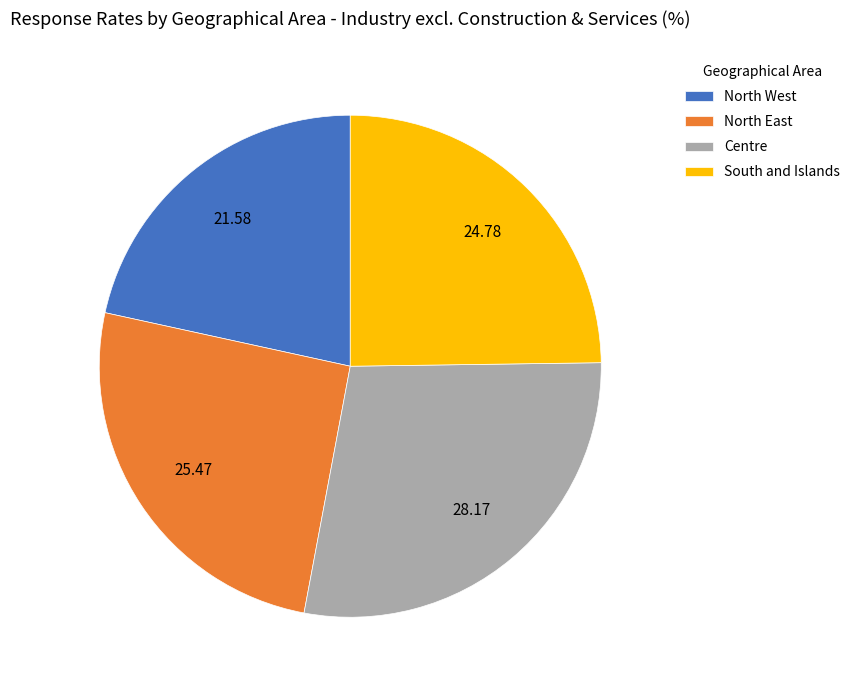

What is the smallest slice in the pie chart?

North West